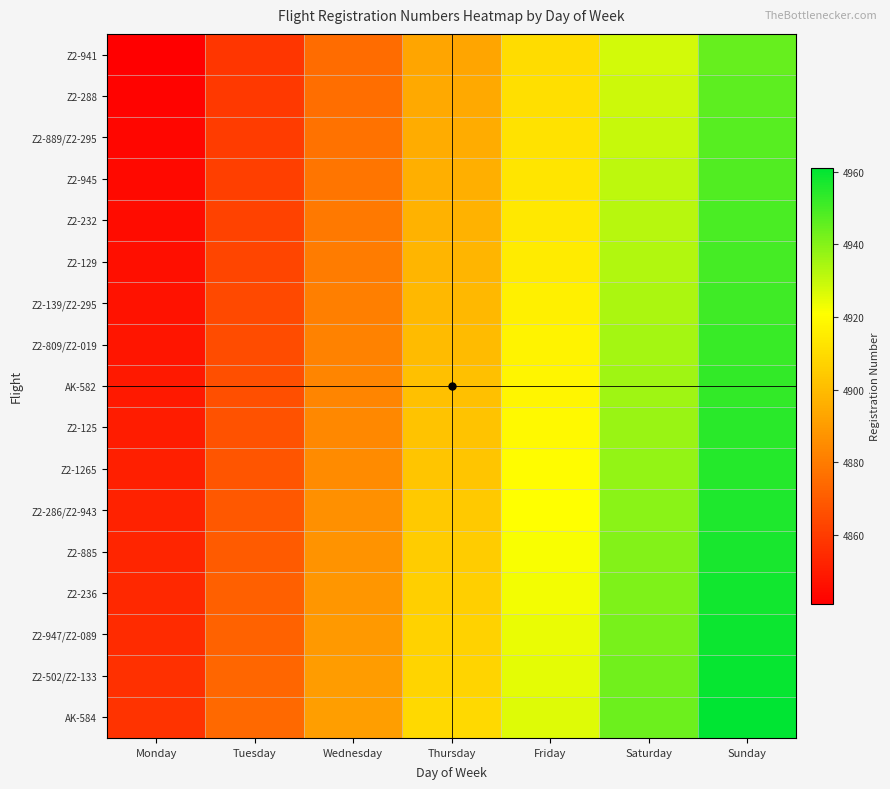

At which category does the chart reach its peak across all series?

Sunday